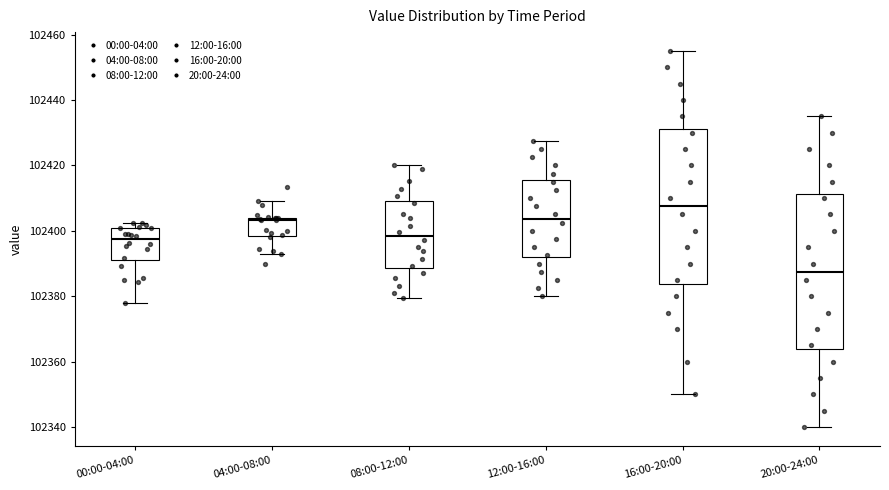

Which box has the highest median line?

16:00-20:00